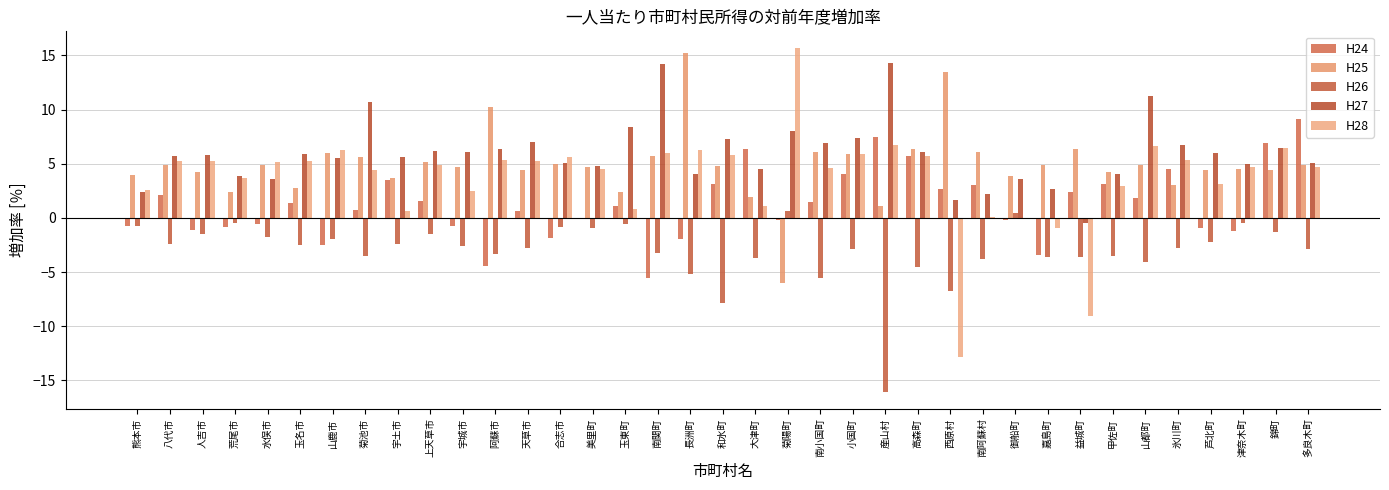

What is the difference between the H28 values at 阿蘇市 and 人吉市?

0.1